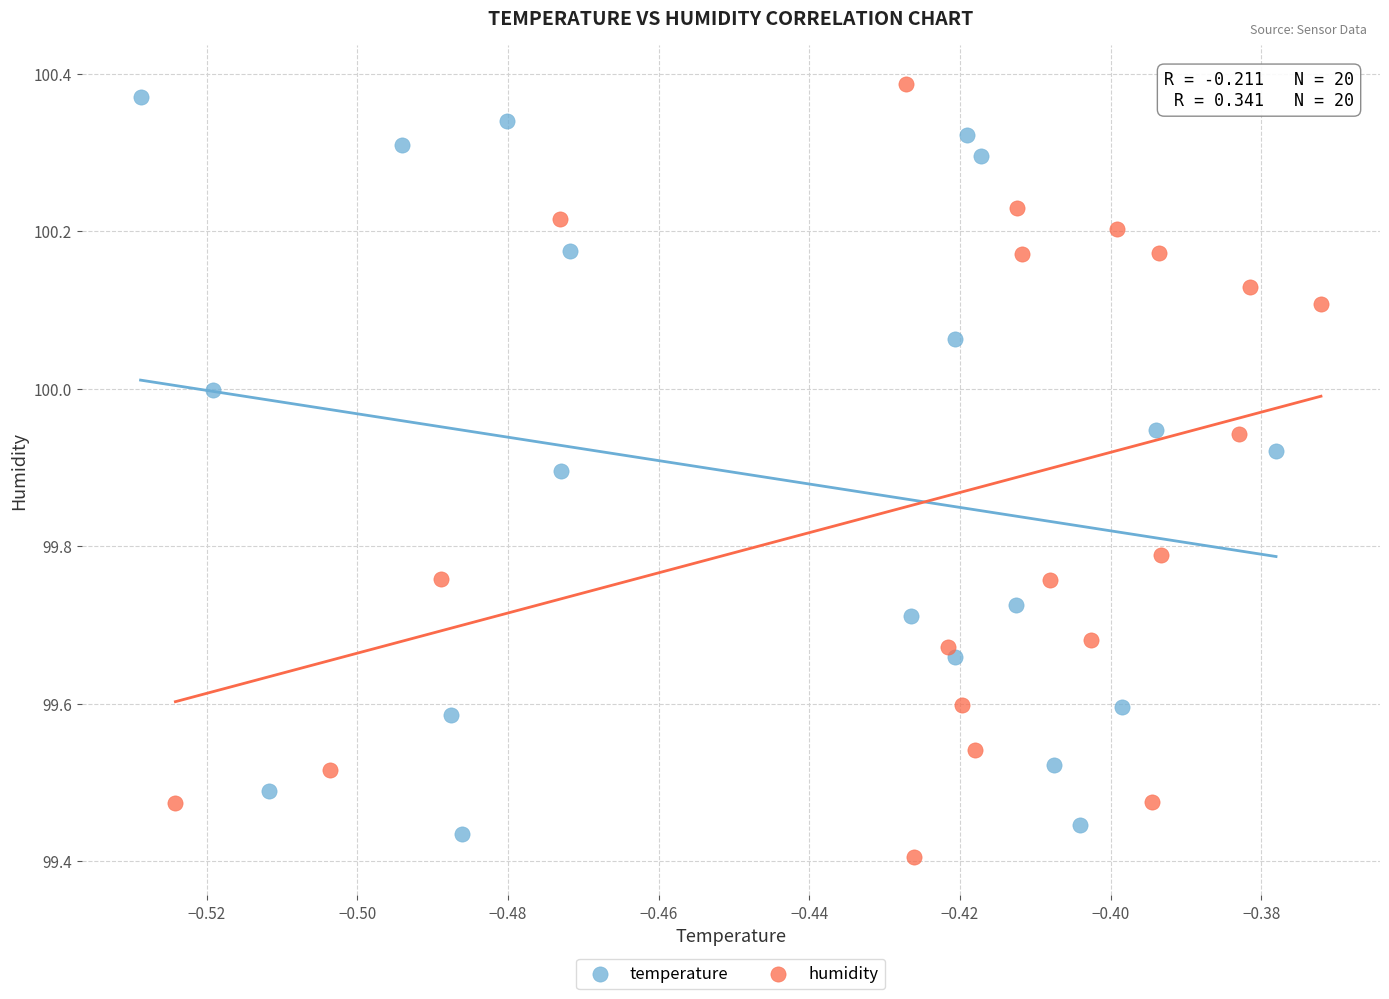

Which series has the widest spread of Y values?

humidity